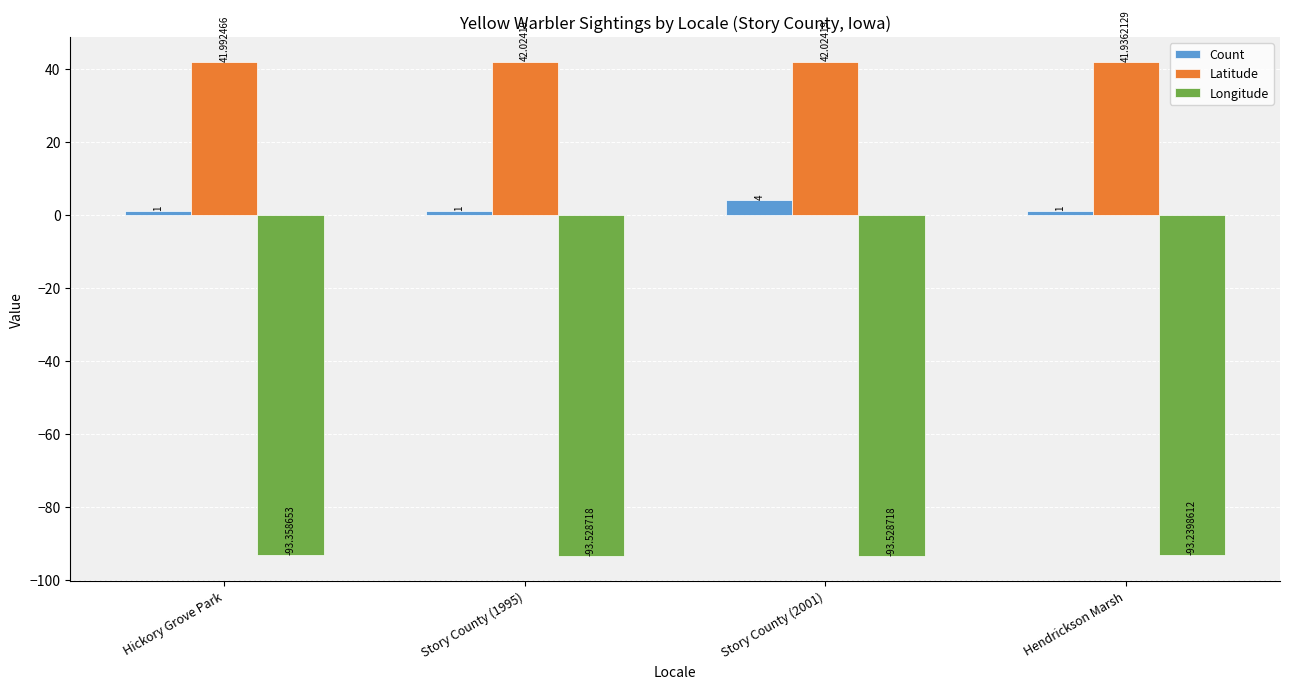

Reading left to right, list all the values displayed in this chart.

Count: 1.0	1.0	4.0	1.0
Latitude: 42.0	42.0	42.0	41.9
Longitude: -93.4	-93.5	-93.5	-93.2